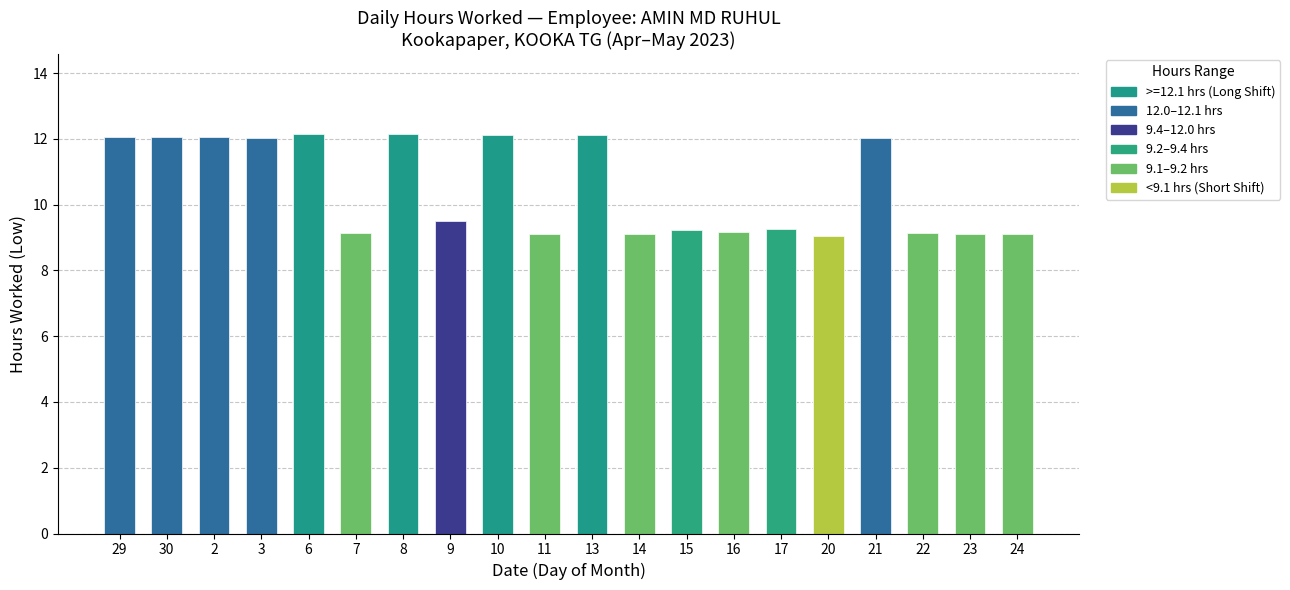

Rank the categories by value from lowest to highest.

20, 23, 11, 14, 24, 7, 22, 16, 15, 17, 9, 3, 21, 30, 29, 2, 10, 13, 6, 8